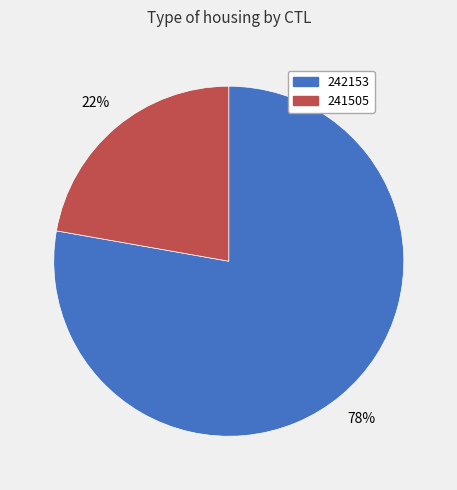

Is the sum of 242153 and 241505 greater than half?

Yes